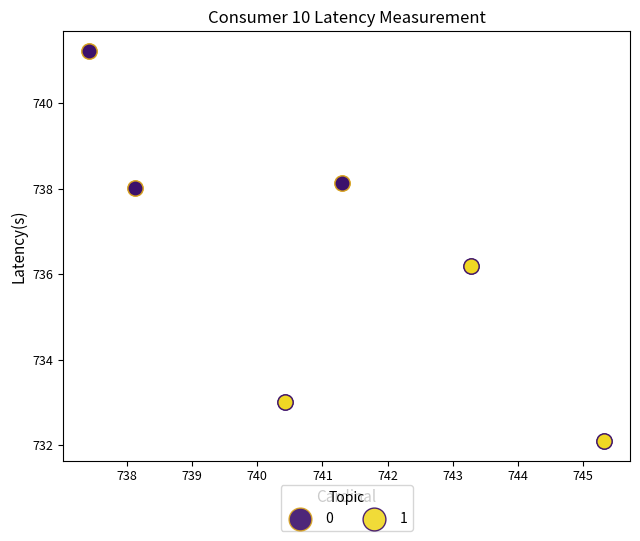

Which series contains the lowest Y value?

1